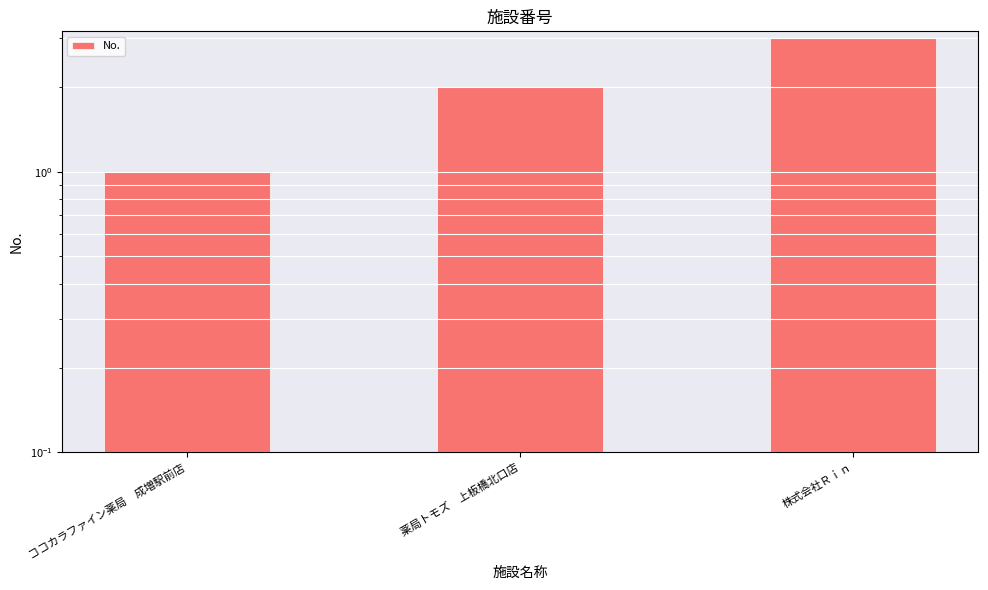

How many bars are there in total?

3